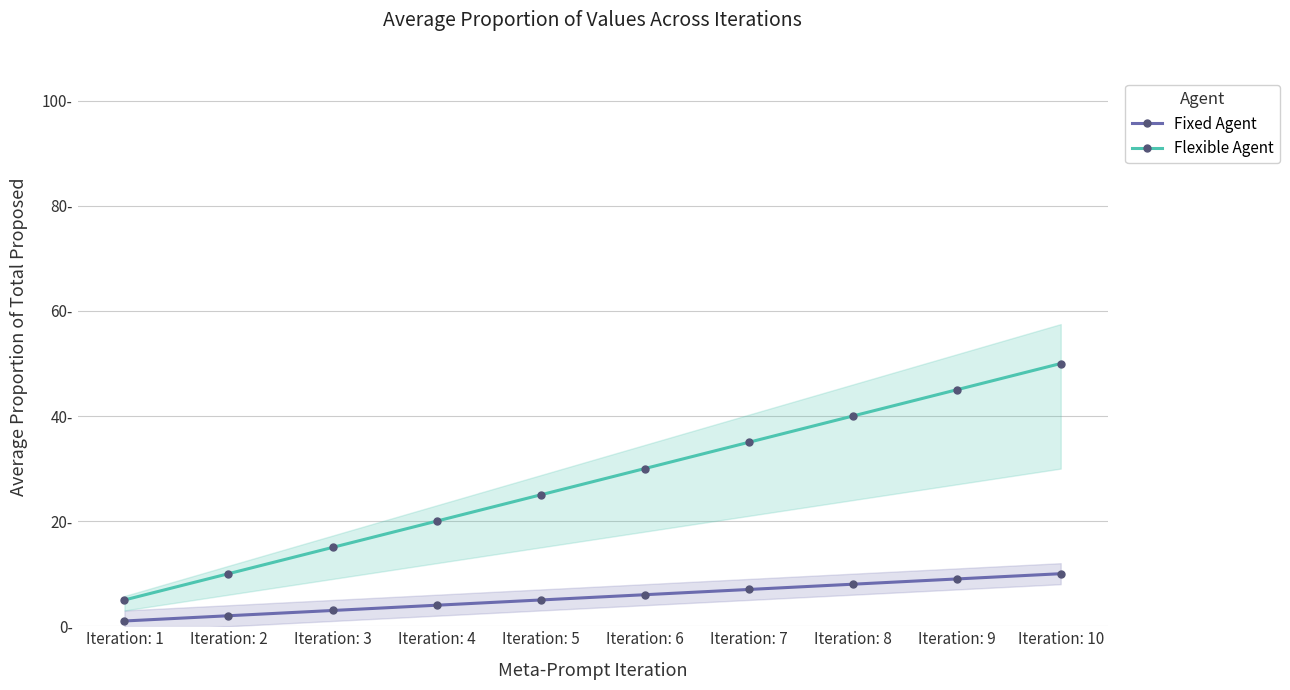

Reading left to right, transcribe all the data shown in this chart.

Fixed Agent: 1	2	3	4	5	6	7	8	9	10
Flexible Agent: 5	10	15	20	25	30	35	40	45	50